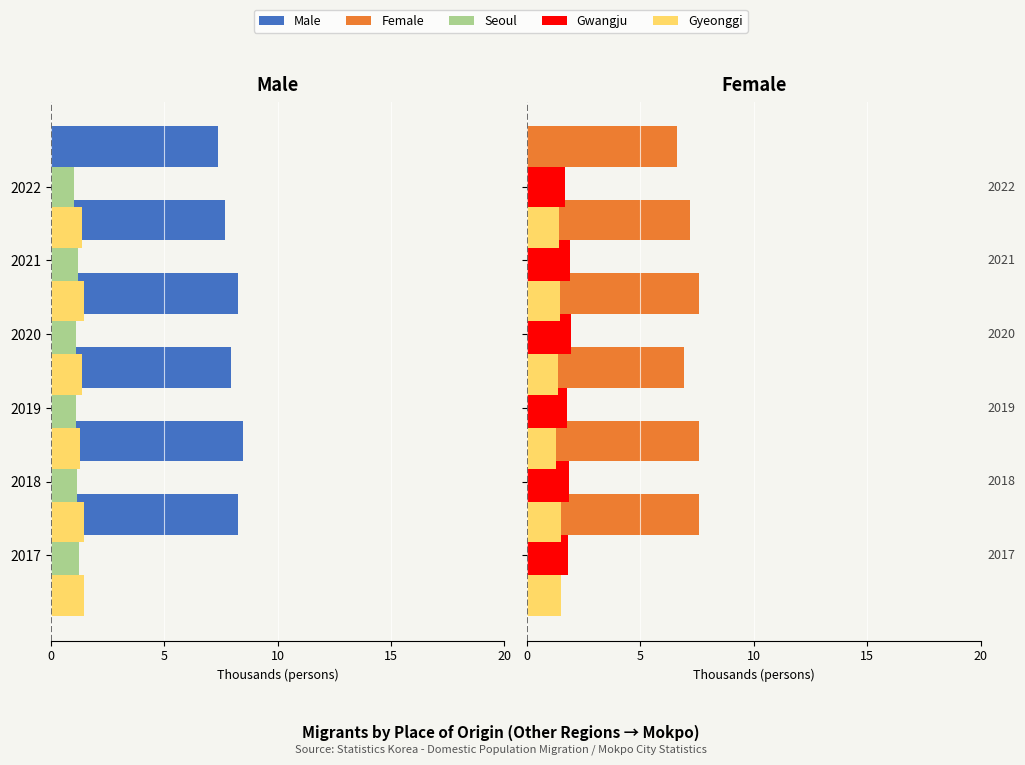

What value does the Gyeonggi series have at 2019?

1.4